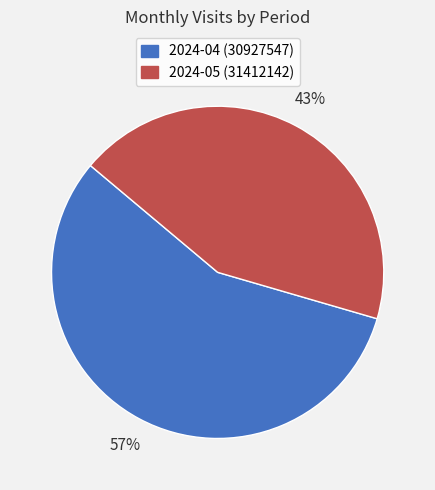

Rank the categories by value from highest to lowest.

2024-04 (30927547), 2024-05 (31412142)